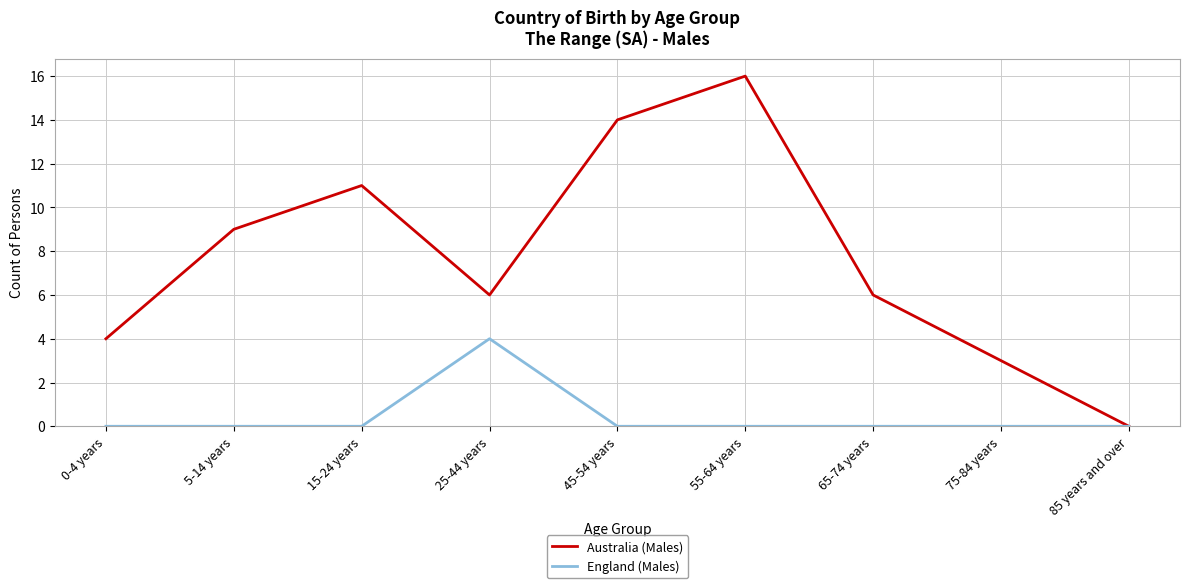

What is the maximum value for Australia (Males)?

16